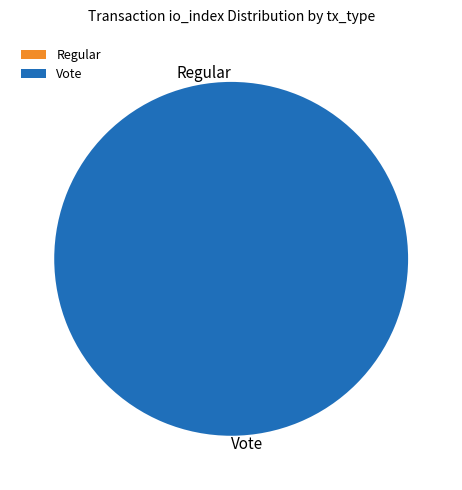

Which slice is the smallest?

Regular